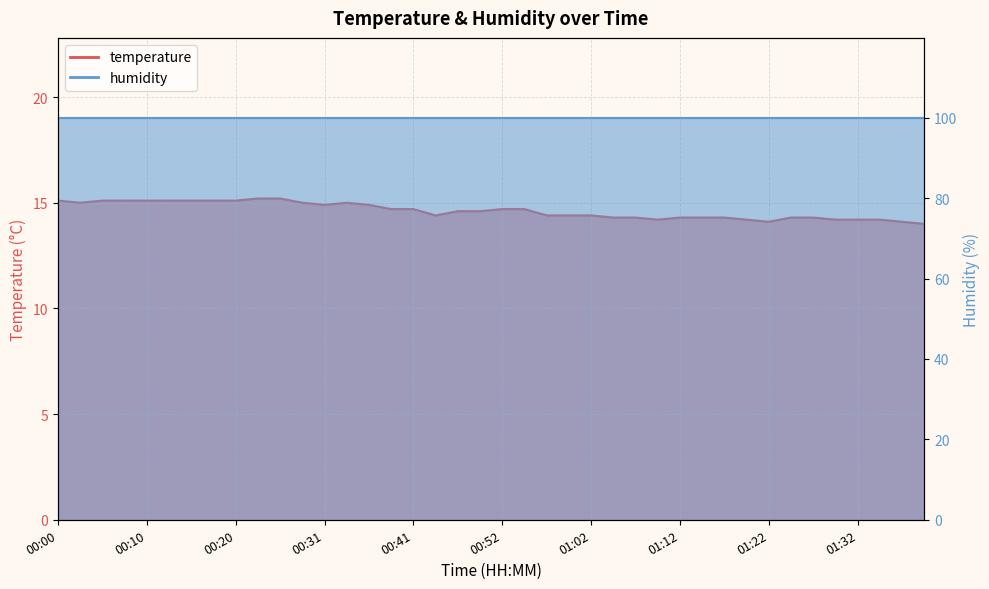

Reading left to right, transcribe all the data shown in this chart.

15.1	15.0	15.1	15.1	15.1	15.1	15.1	15.1	15.1	15.2	15.2	15.0	14.9	15.0	14.9	14.7	14.7	14.4	14.6	14.6	14.7	14.7	14.4	14.4	14.4	14.3	14.3	14.2	14.3	14.3	14.3	14.2	14.1	14.3	14.3	14.2	14.2	14.2	14.1	14.0